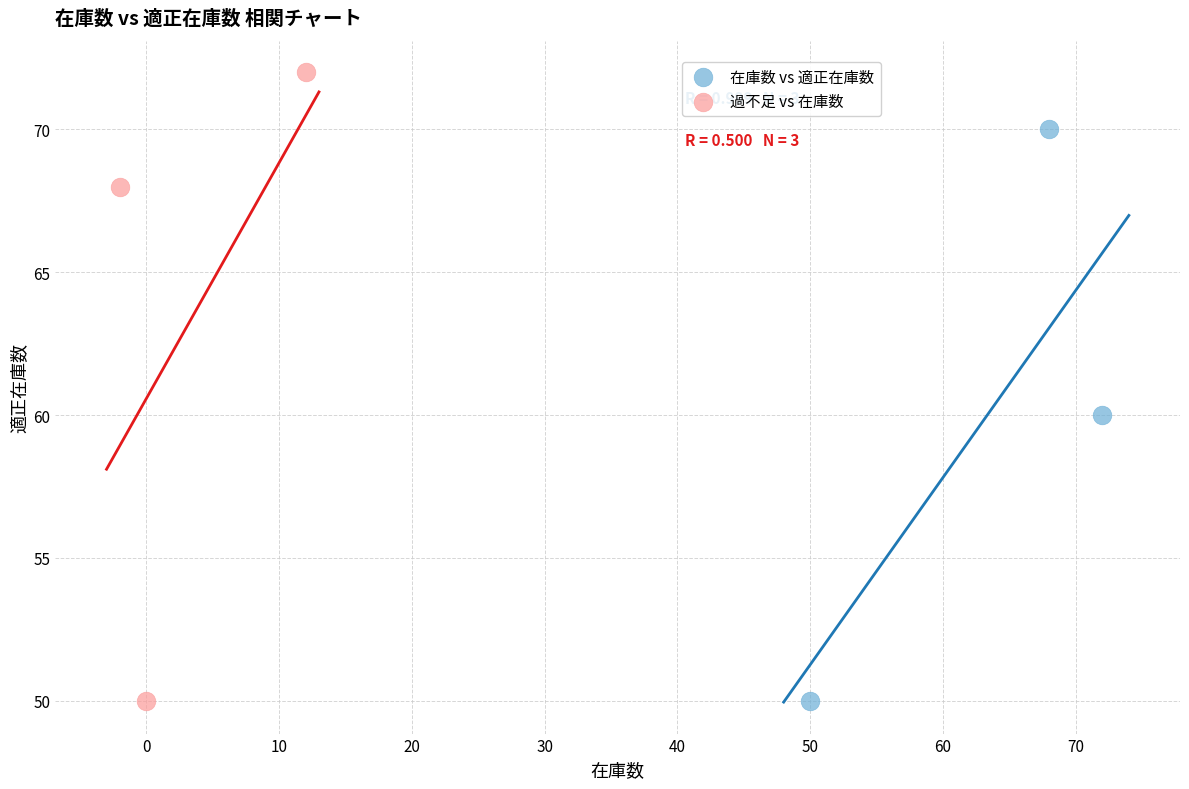

What are all the series names shown in the legend?

在庫数 vs 適正在庫数, 過不足 vs 在庫数